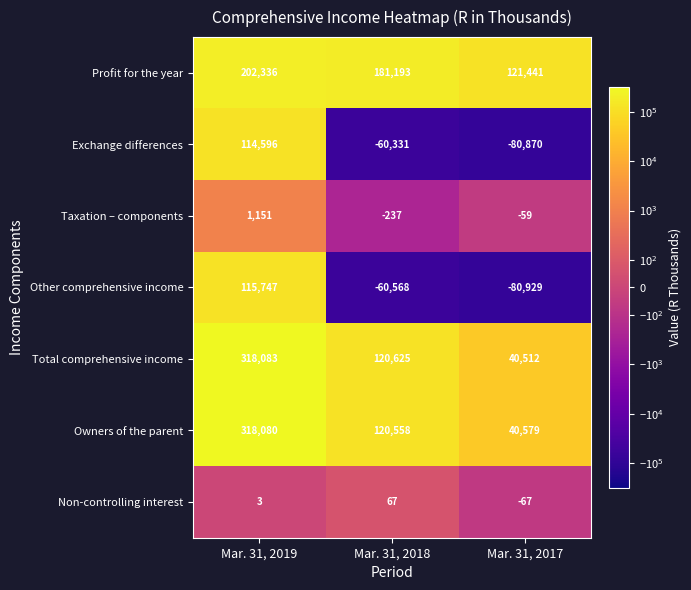

How many negative values does the Exchange differences series have?

2